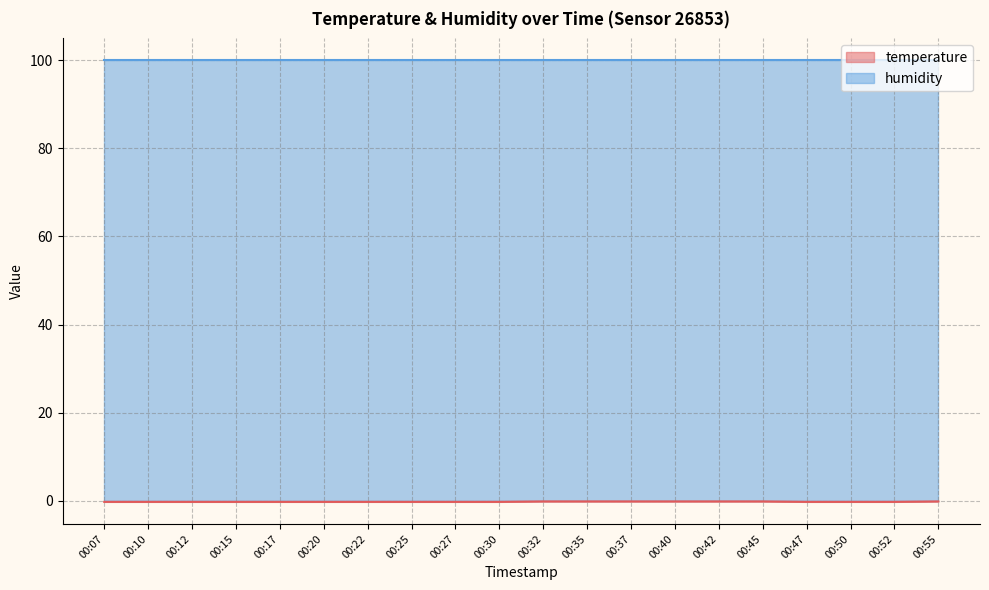

What is the value of the 3rd point from the left?

-0.2